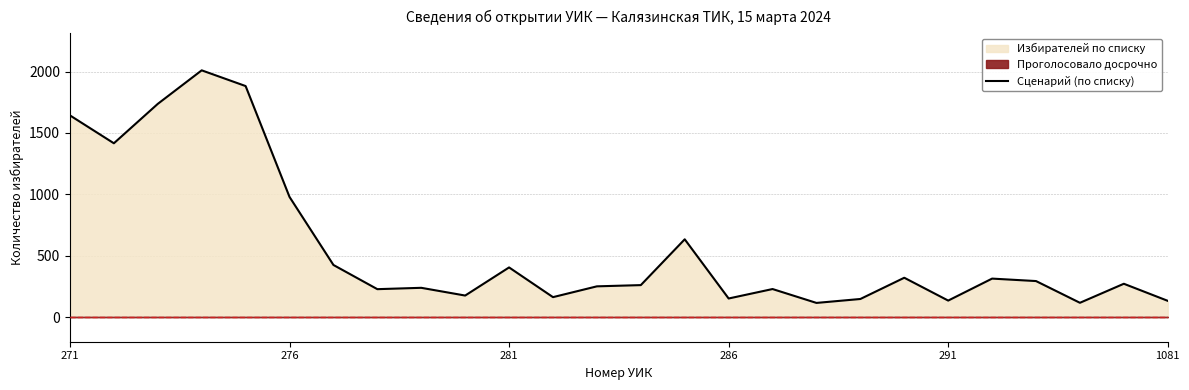

The value of Сценарий (по списку) at 1081 is 133. True or false?

True